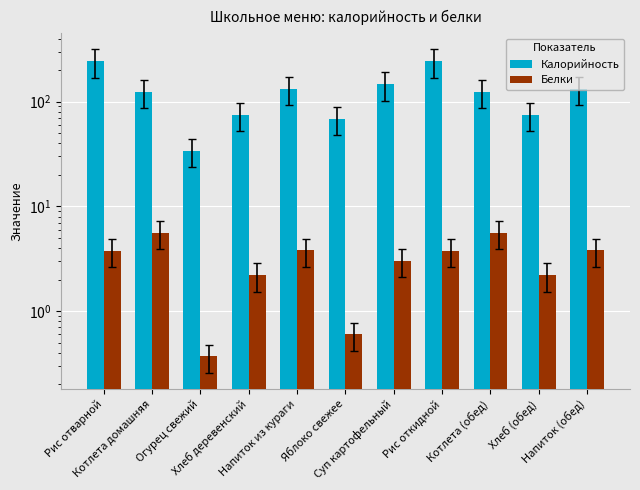

What is the sum of all Белки values?

34.8